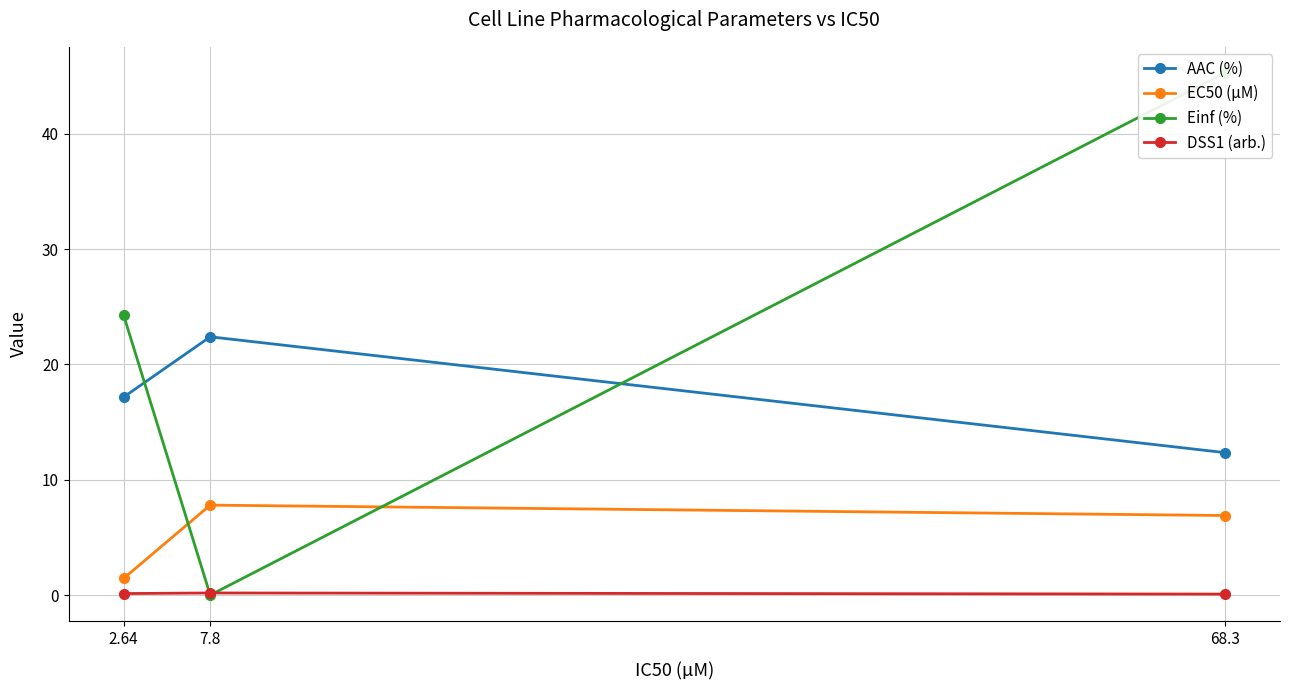

Reading left to right, transcribe all the data shown in this chart.

AAC (%): 2.64=17.2	7.8=22.4	68.3=12.4
EC50 (µM): 2.64=1.4	7.8=7.8	68.3=6.9
Einf (%): 2.64=24.3	7.8=0.0	68.3=45.3
DSS1 (arb.): 2.64=0.1	7.8=0.2	68.3=0.1